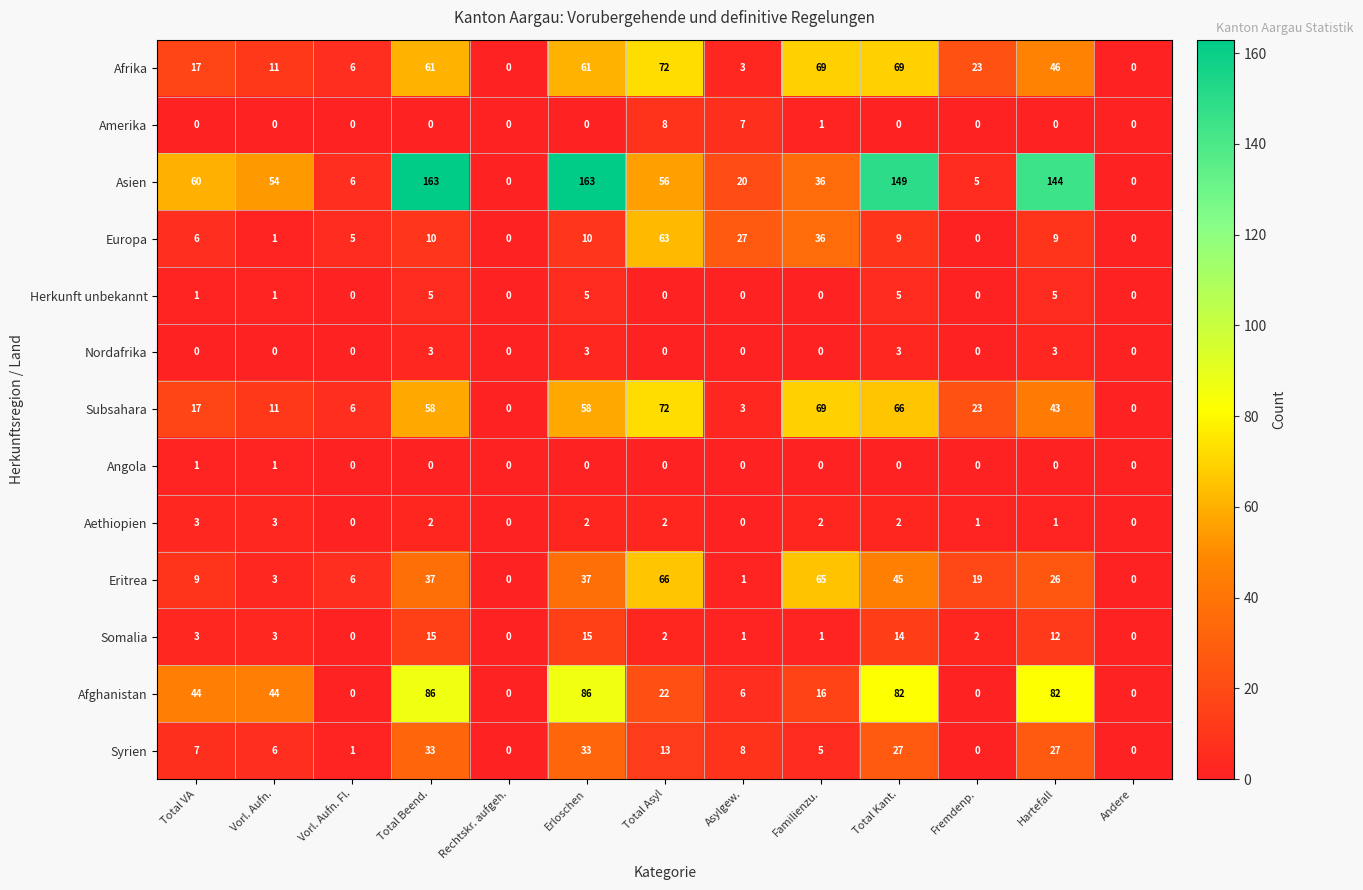

Count the number of data series in this chart.

13